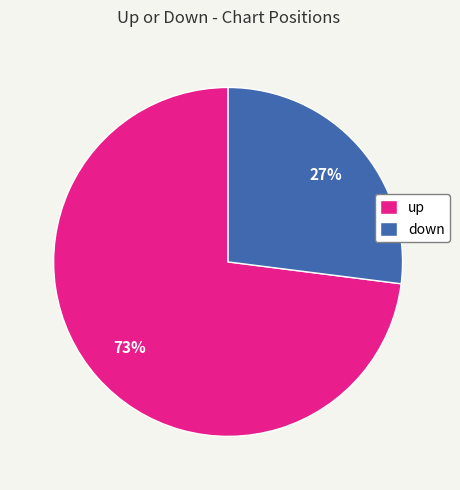

Which category accounts for the majority?

up